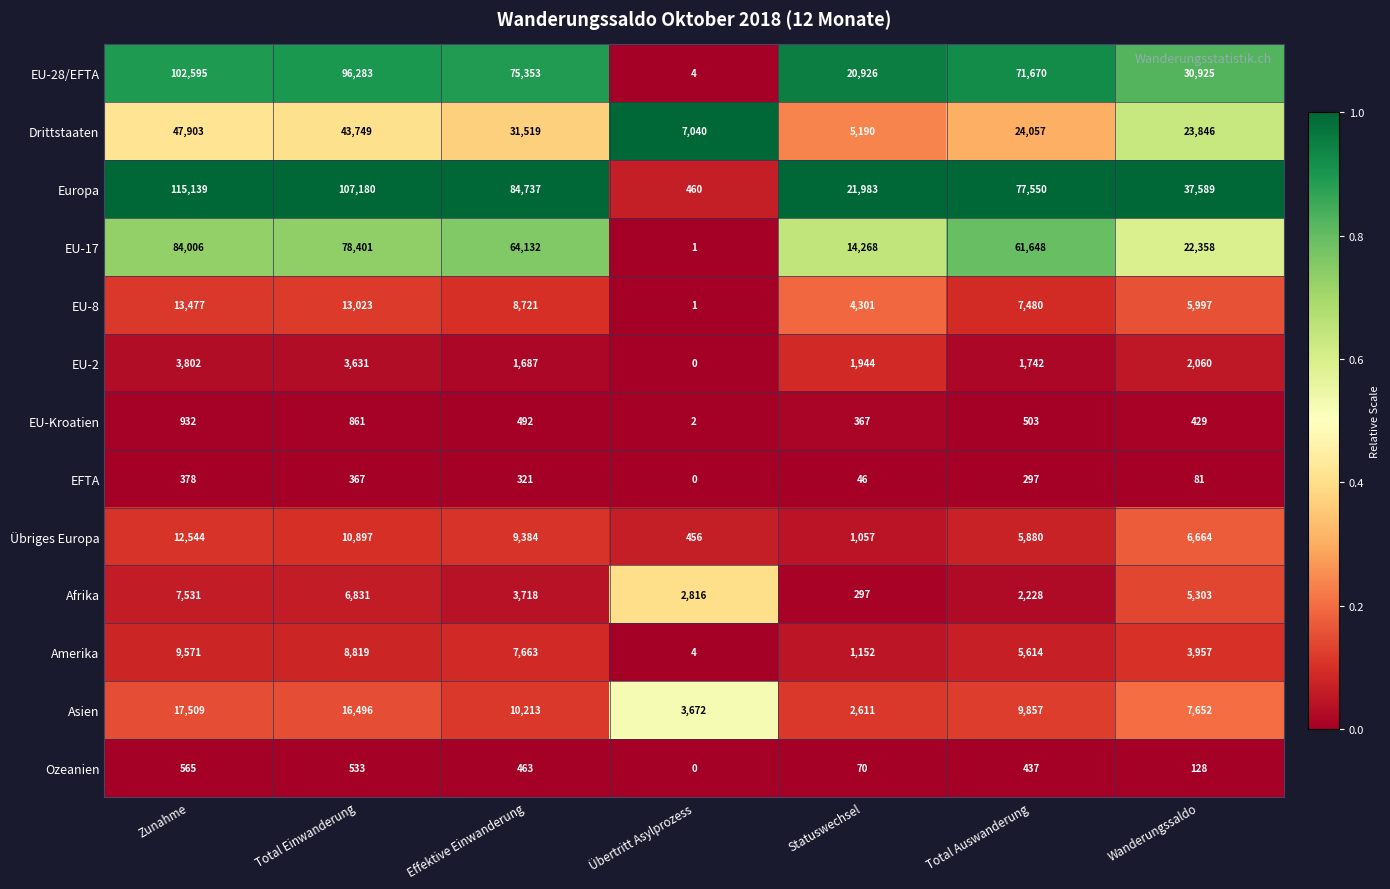

Which series has the largest total across all categories?

Europa